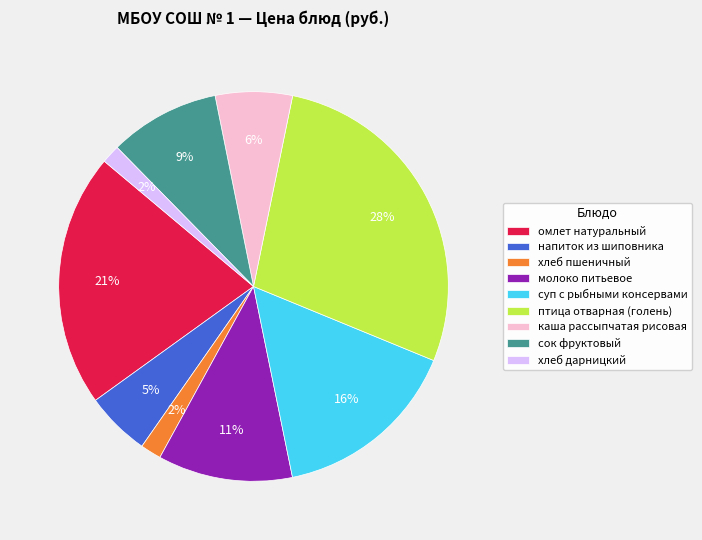

Do напиток из шиповника and каша рассыпчатая рисовая together represent more than half of the pie?

No